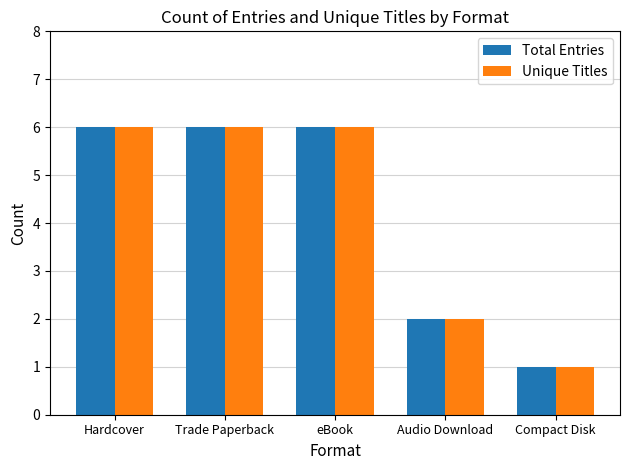

What position from the left is Trade Paperback?

2